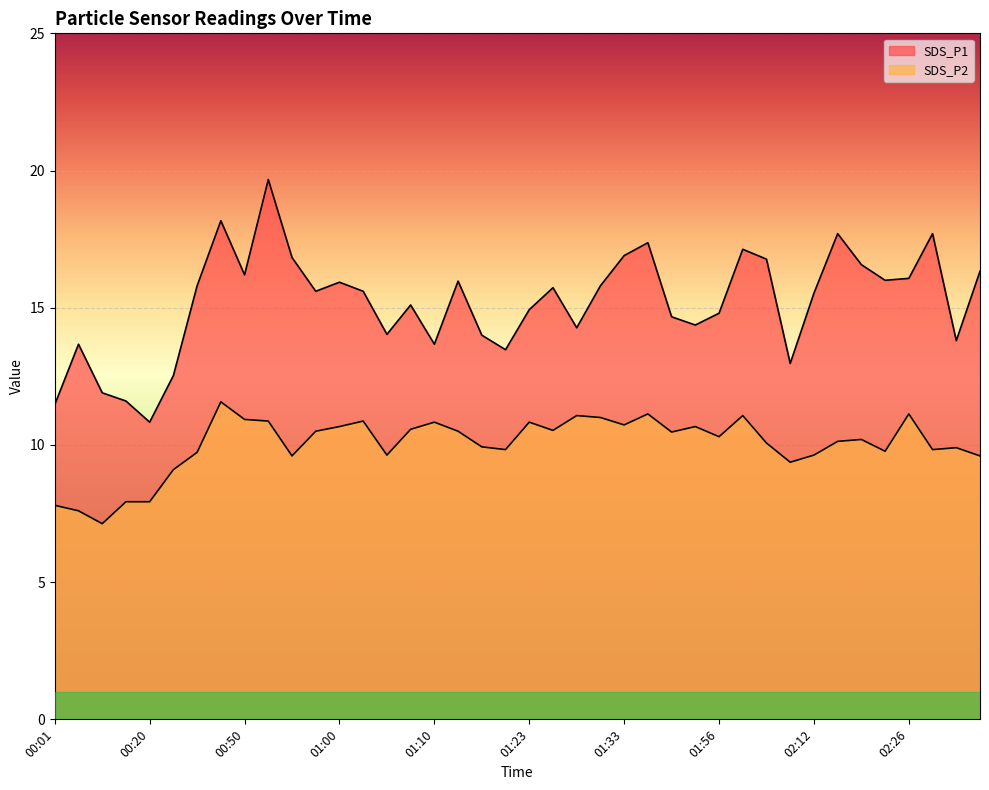

List the series in order of their peak value, highest first.

SDS_P1, SDS_P2